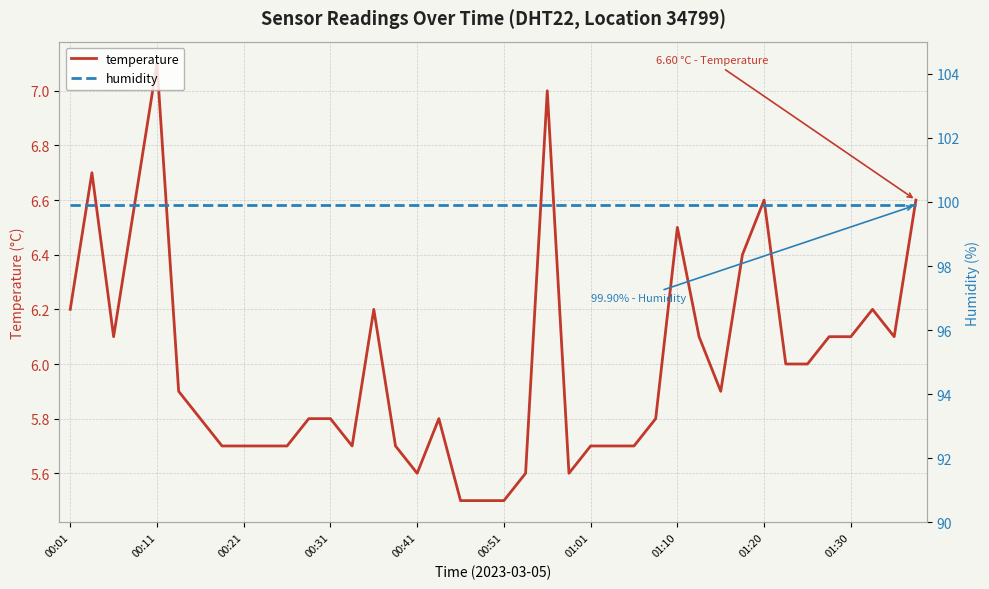

Which category has the lowest value in the humidity series?

00:01